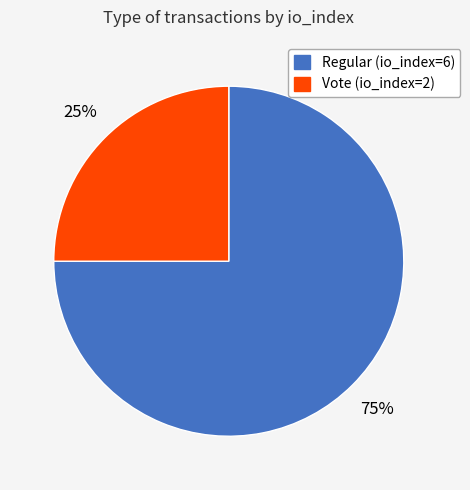

To the nearest percent, what is the combined percentage of Vote (io_index=2) and Regular (io_index=6)?

100%